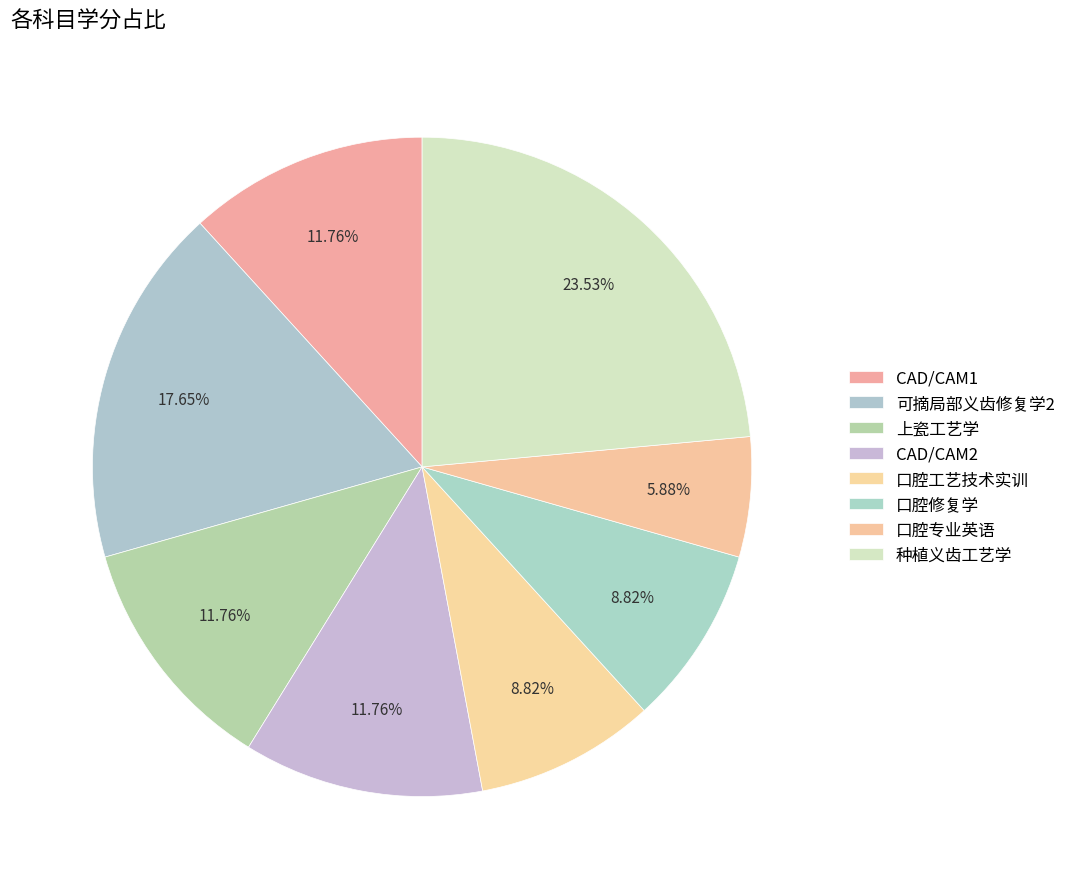

How many segments does this pie chart have?

8